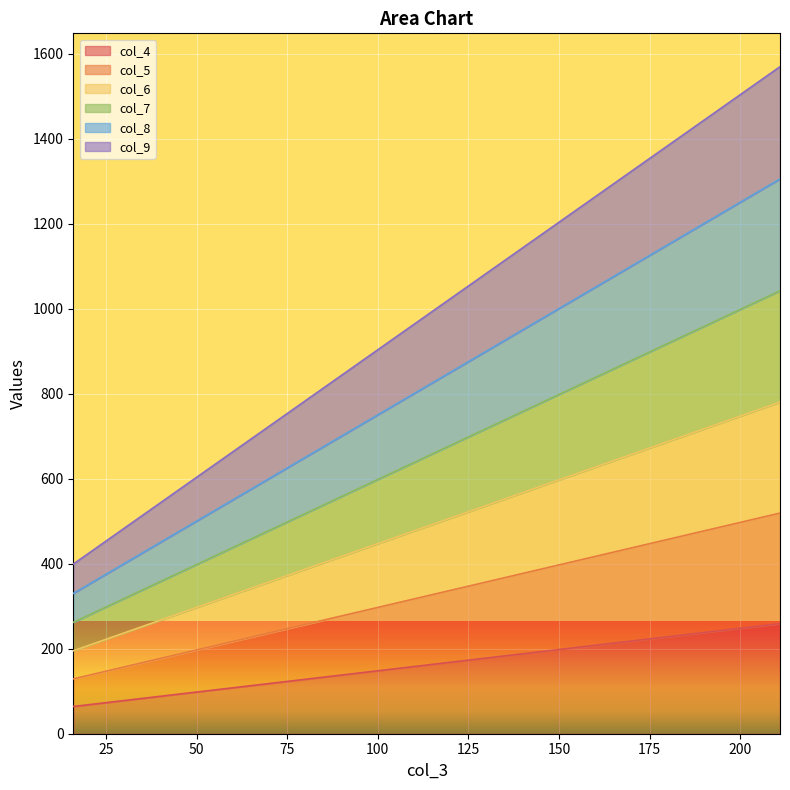

Rank the series by their average value, from highest to lowest.

col_9, col_8, col_7, col_6, col_5, col_4